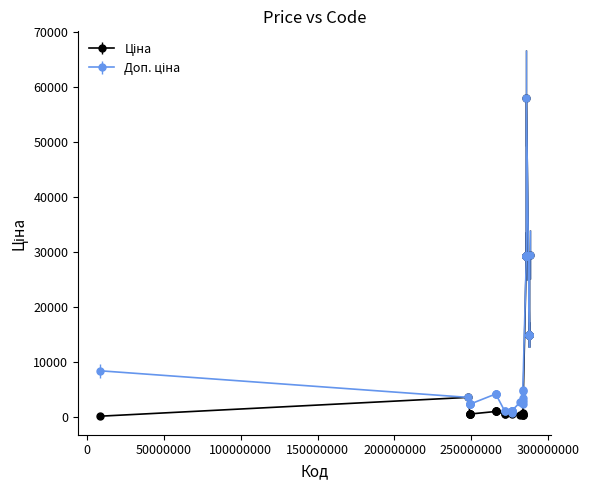

How many distinct data groups are displayed?

2